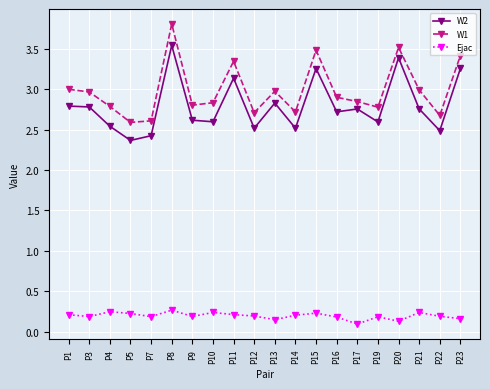

At which category is the sum across all series the highest?

P8